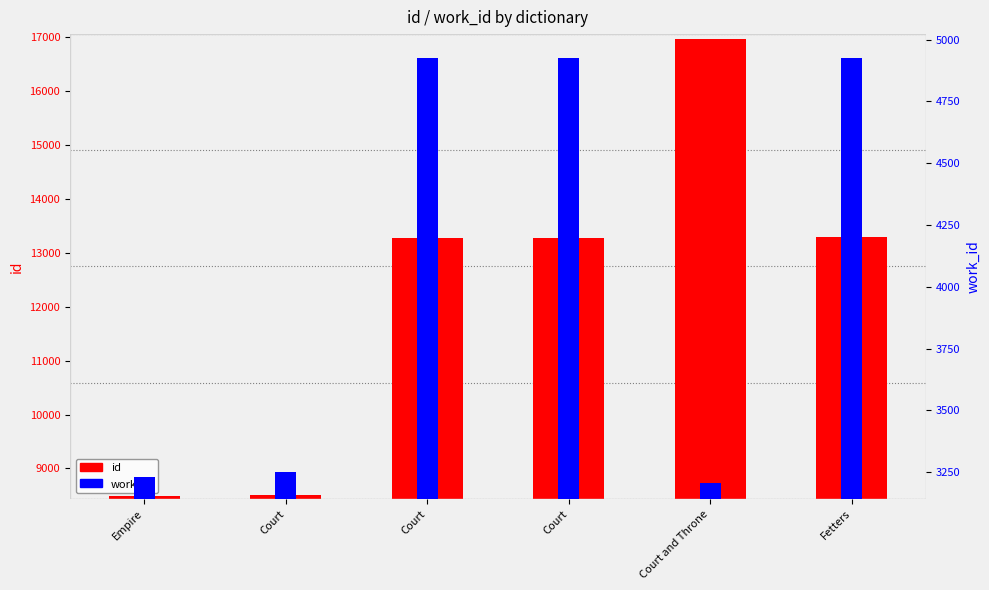

What is the minimum value for work_id?

3206